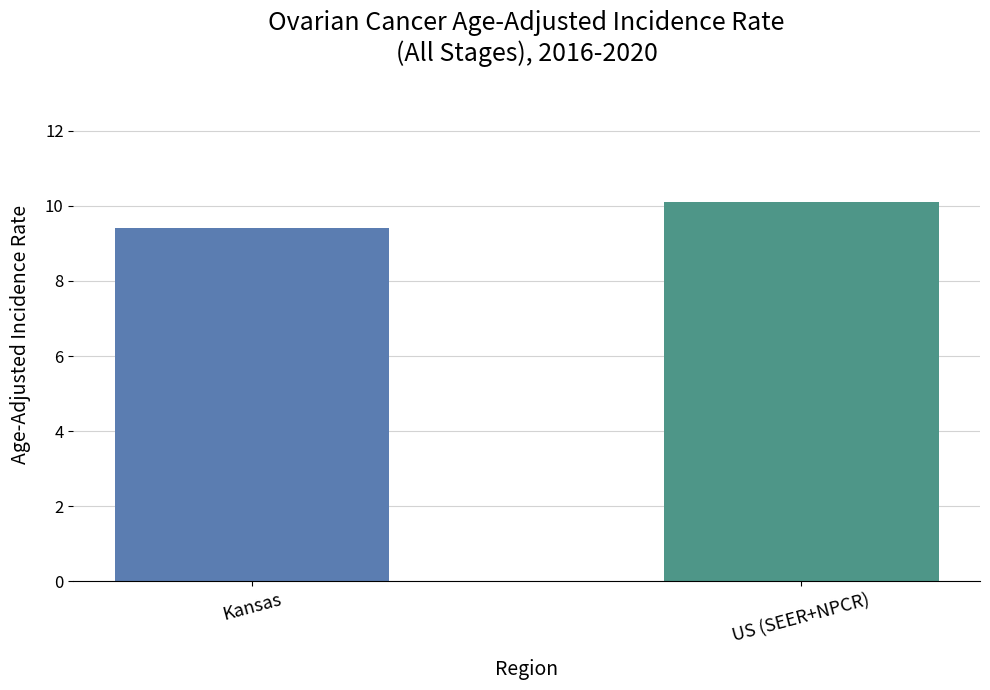

What is the smallest value displayed?

9.4